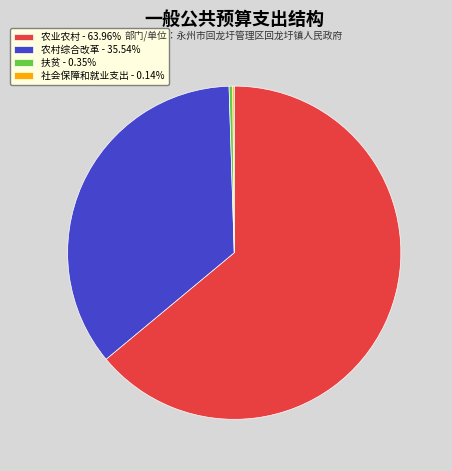

Is the sum of 农村综合改革 - 35.54% and 农业农村 - 63.96% greater than half?

Yes